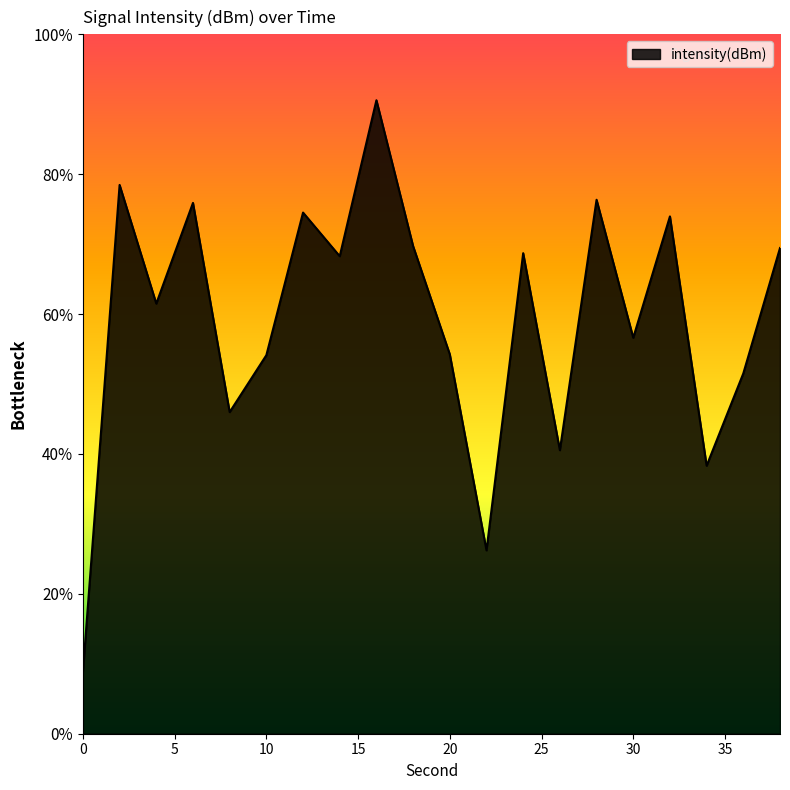

Rank the categories by value from lowest to highest.

0, 22, 34, 26, 8, 36, 10, 20, 30, 4, 14, 24, 38, 18, 32, 12, 6, 28, 2, 16